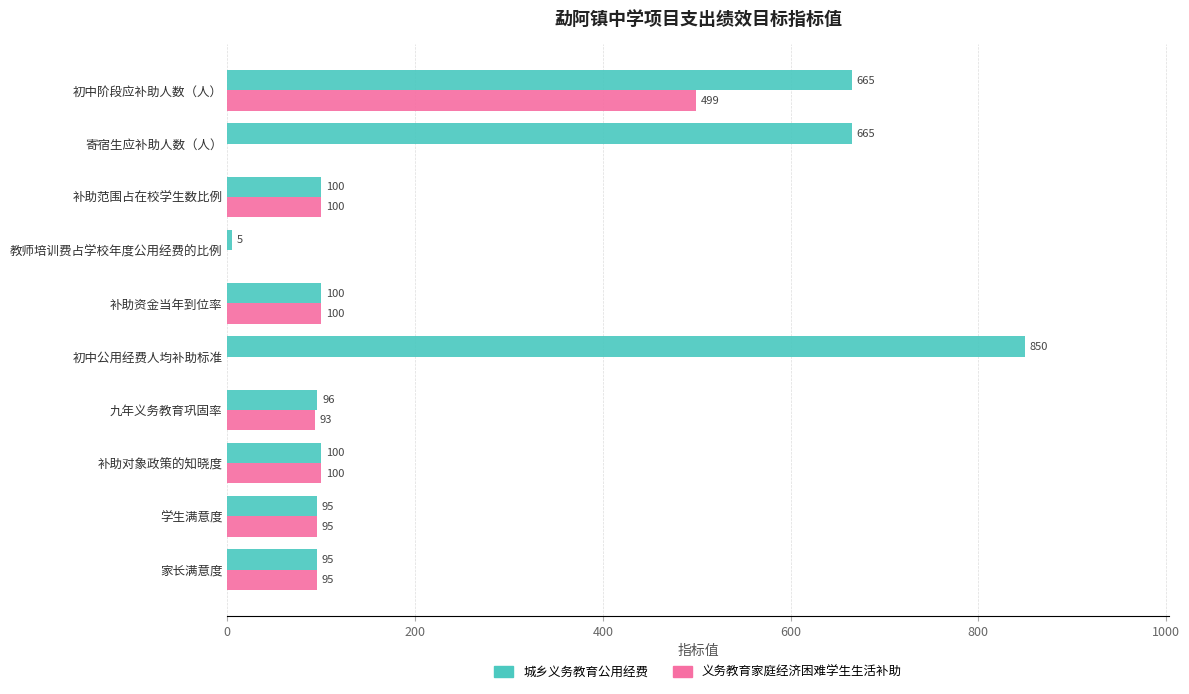

What is the sum of the 义务教育家庭经济困难学生生活补助 values at 寄宿生应补助人数（人） and 九年义务教育巩固率?

93